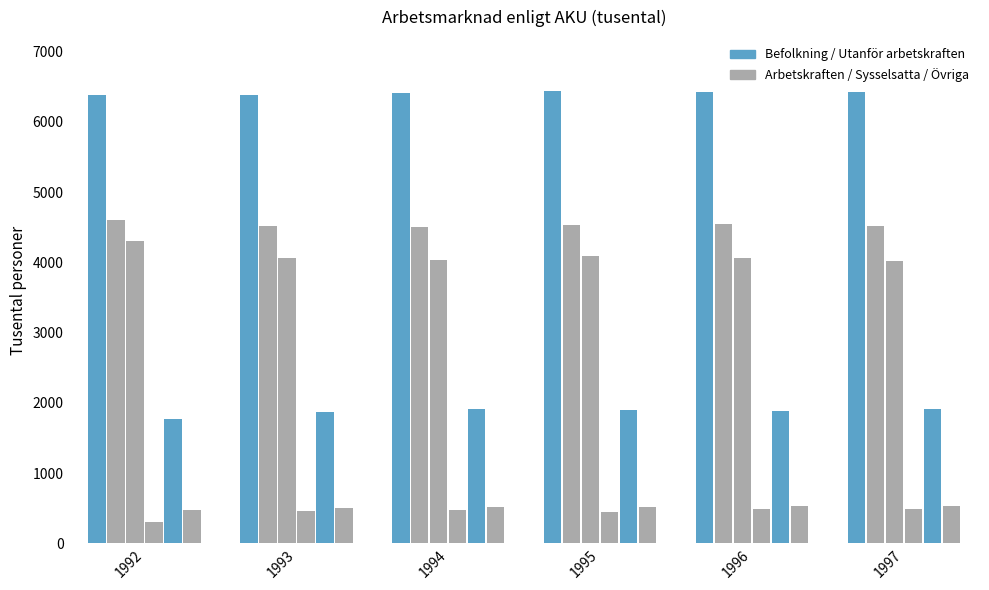

How many series are shown in this chart?

6